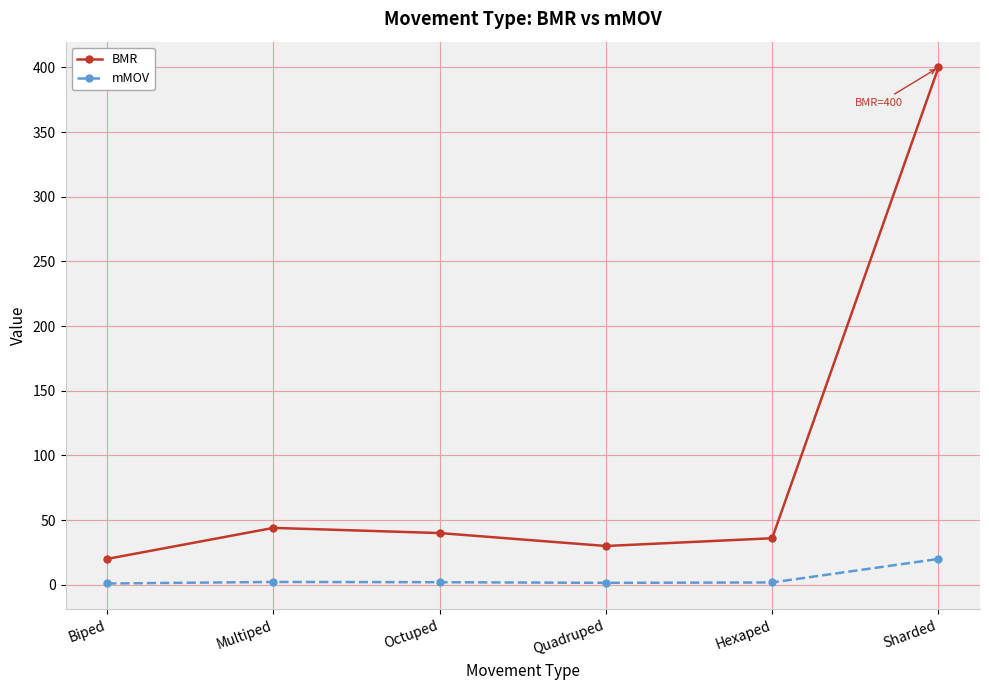

Is this an area chart (filled region under the line)?

No